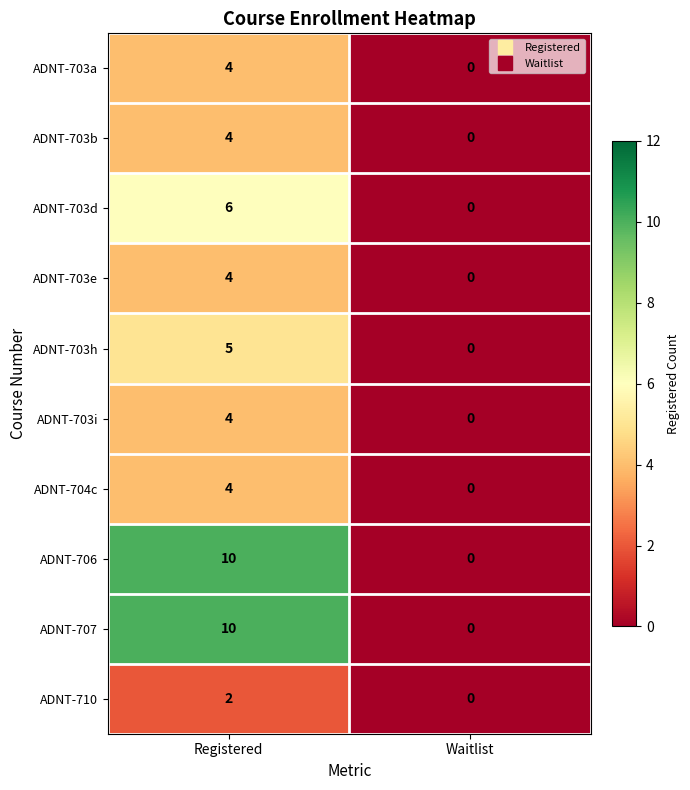

What is the difference between the highest and lowest values at Registered?

8